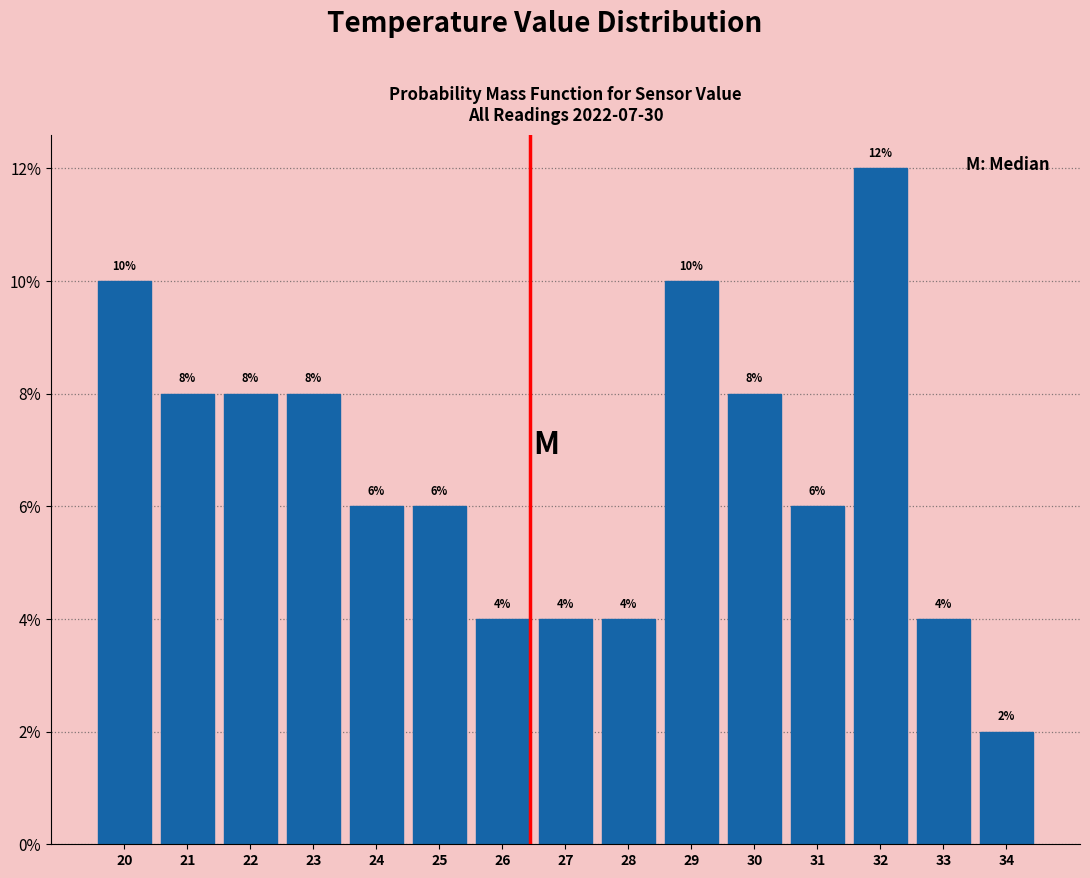

Reading left to right, list all the values displayed in this chart.

10	8	8	8	6	6	4	4	4	10	8	6	12	4	2